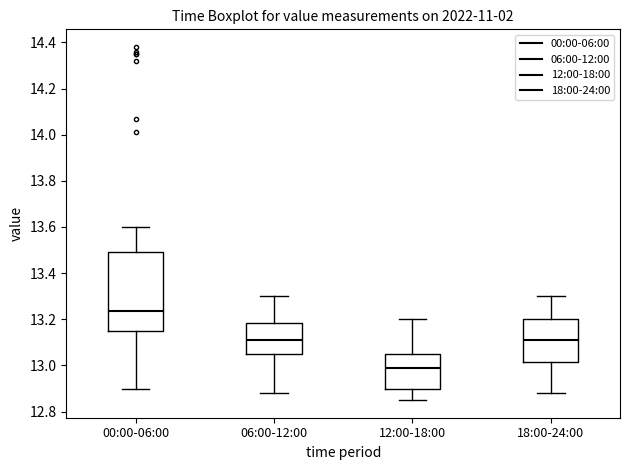

Reading left to right, read every box against the y-axis: the position of its median line, the range the box covers, and the ends of its whiskers. The values are not printed on the chart, so give them approximately, as read against the axis.

00:00-06:00: median 13.24, box 13.16 to 13.50, whiskers 12.90 to 13.60
06:00-12:00: median 13.12, box 13.06 to 13.18, whiskers 12.88 to 13.30
12:00-18:00: median 13.00, box 12.90 to 13.06, whiskers 12.86 to 13.20
18:00-24:00: median 13.12, box 13.02 to 13.20, whiskers 12.88 to 13.30